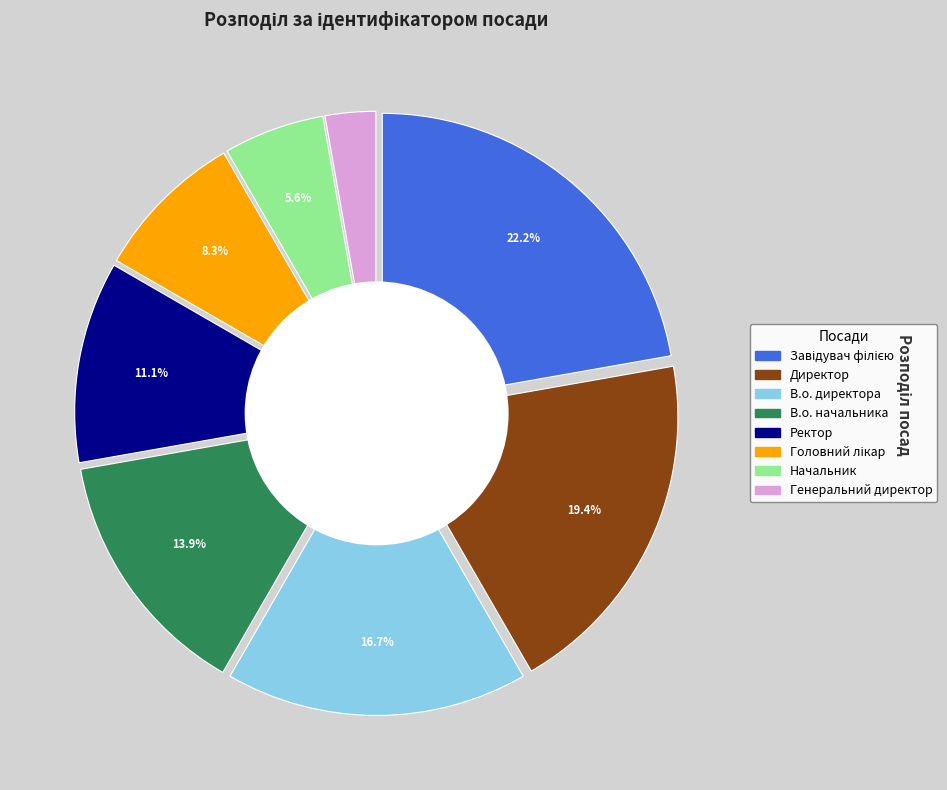

Which has a higher value, Головний лікар or Завідувач філією?

Завідувач філією